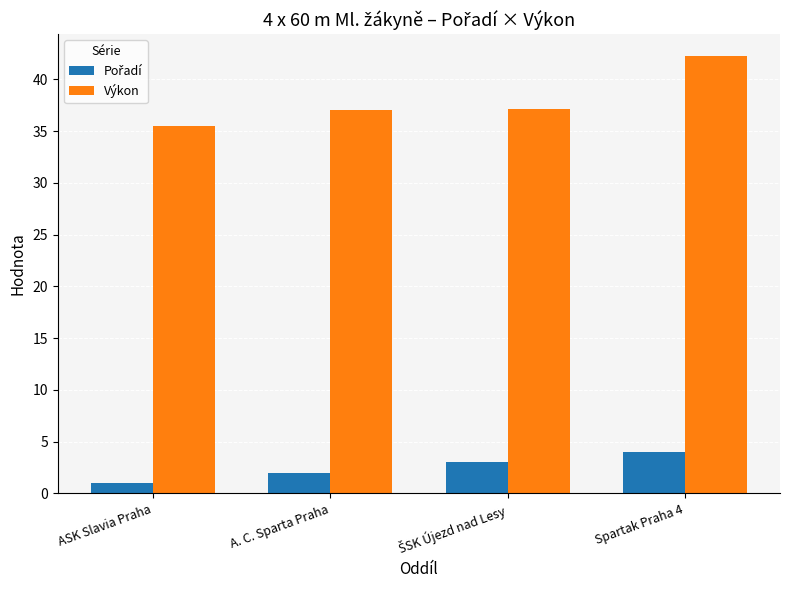

At how many categories does at least one series exceed 13?

4